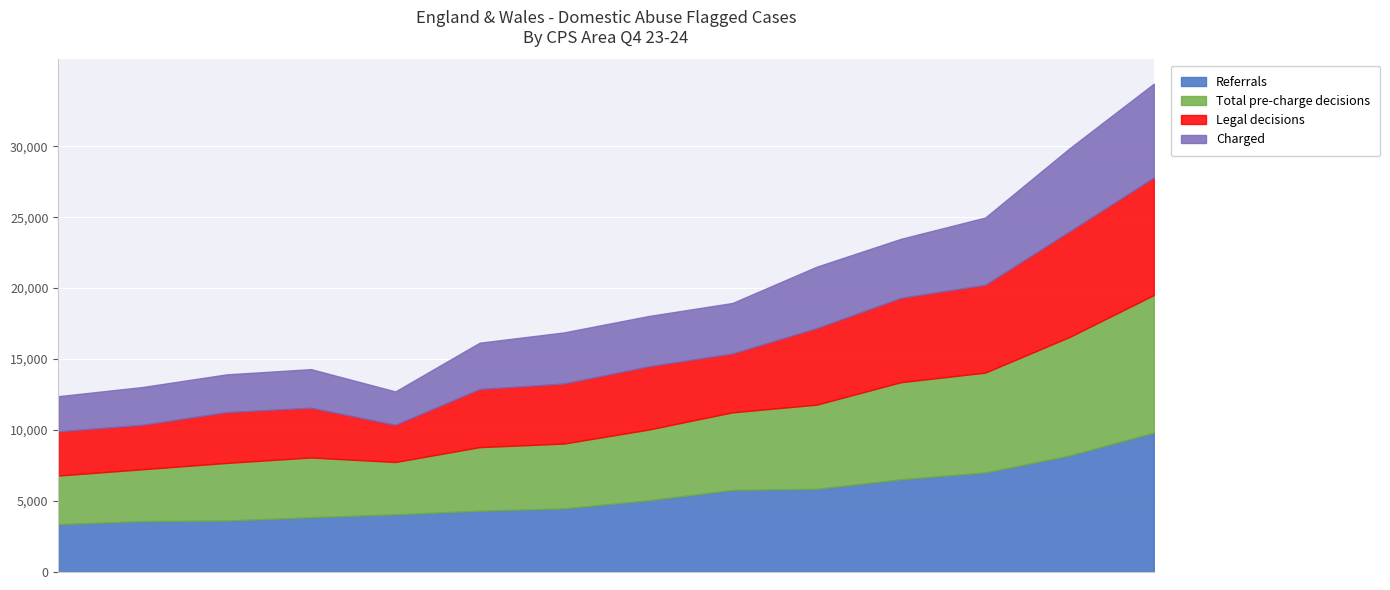

What is the lowest value of the Referrals series?

3364